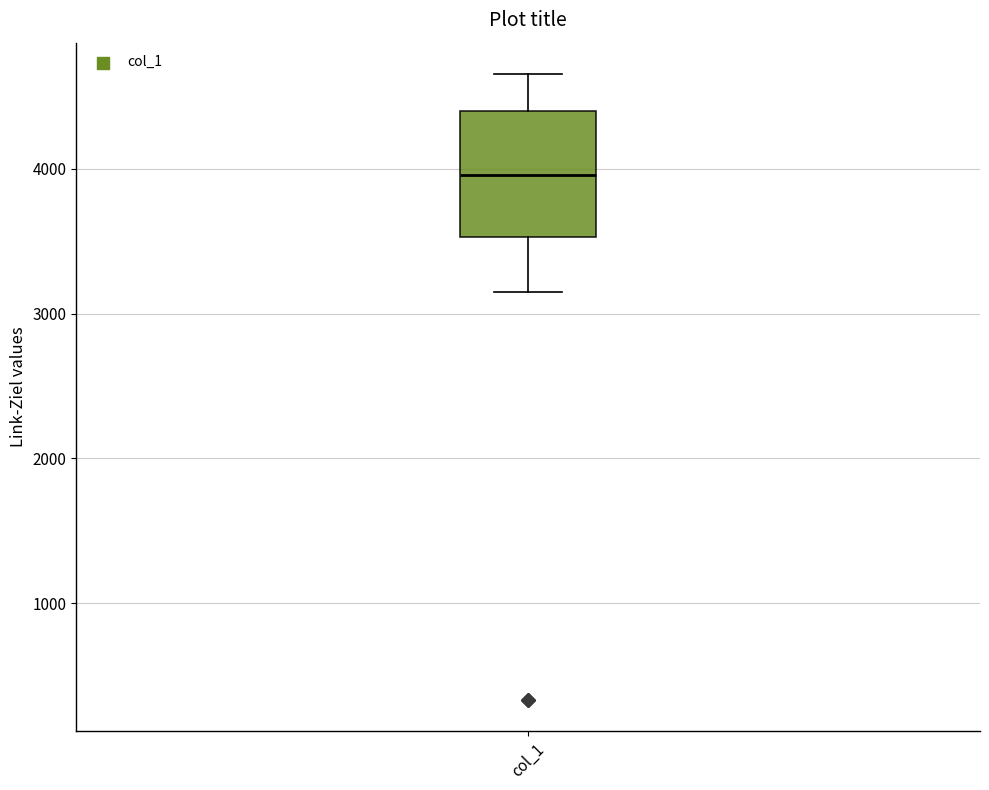

Transcribe this box plot: give where the median line is, the range the box spans, and where the two whiskers end, as read against the y-axis. The values are not printed on the chart, so give them approximately, as read against the axis.

median 4000, box 3500 to 4400, whiskers 3200 to 4700